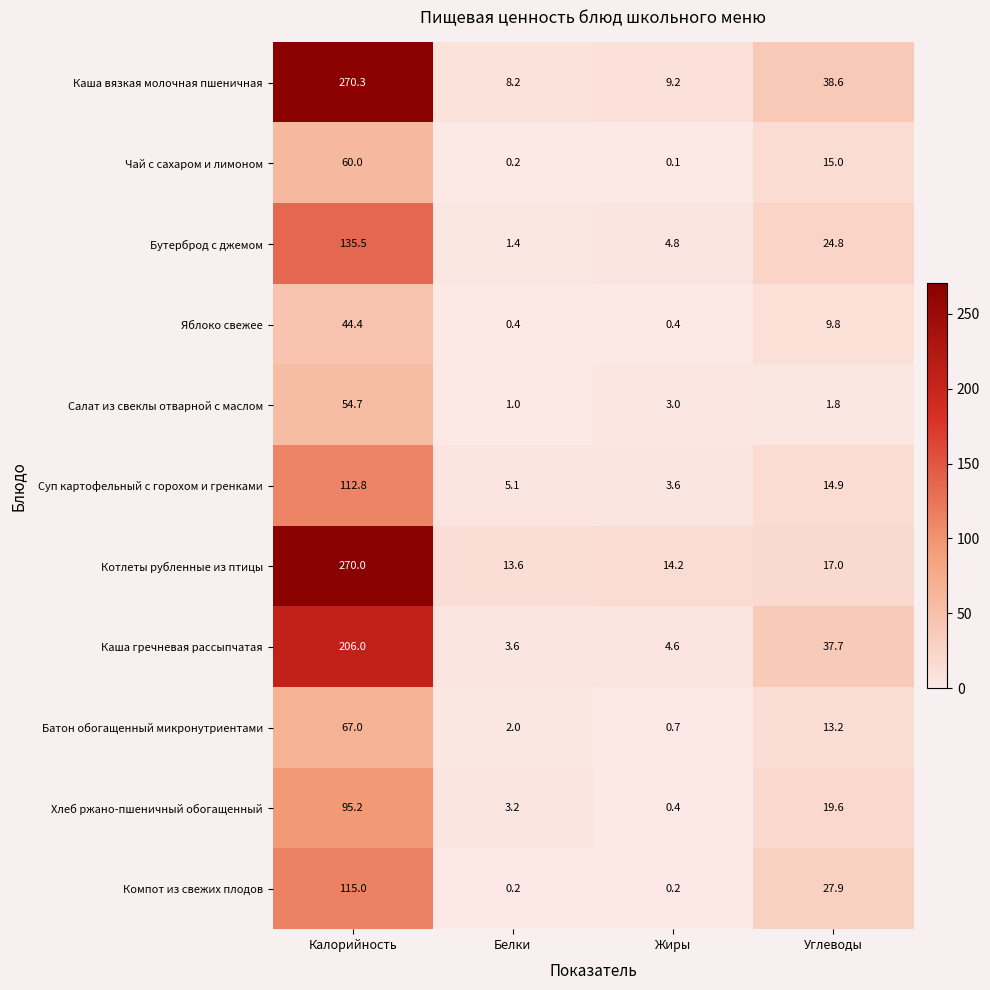

At which category is the sum across all series the highest?

Калорийность